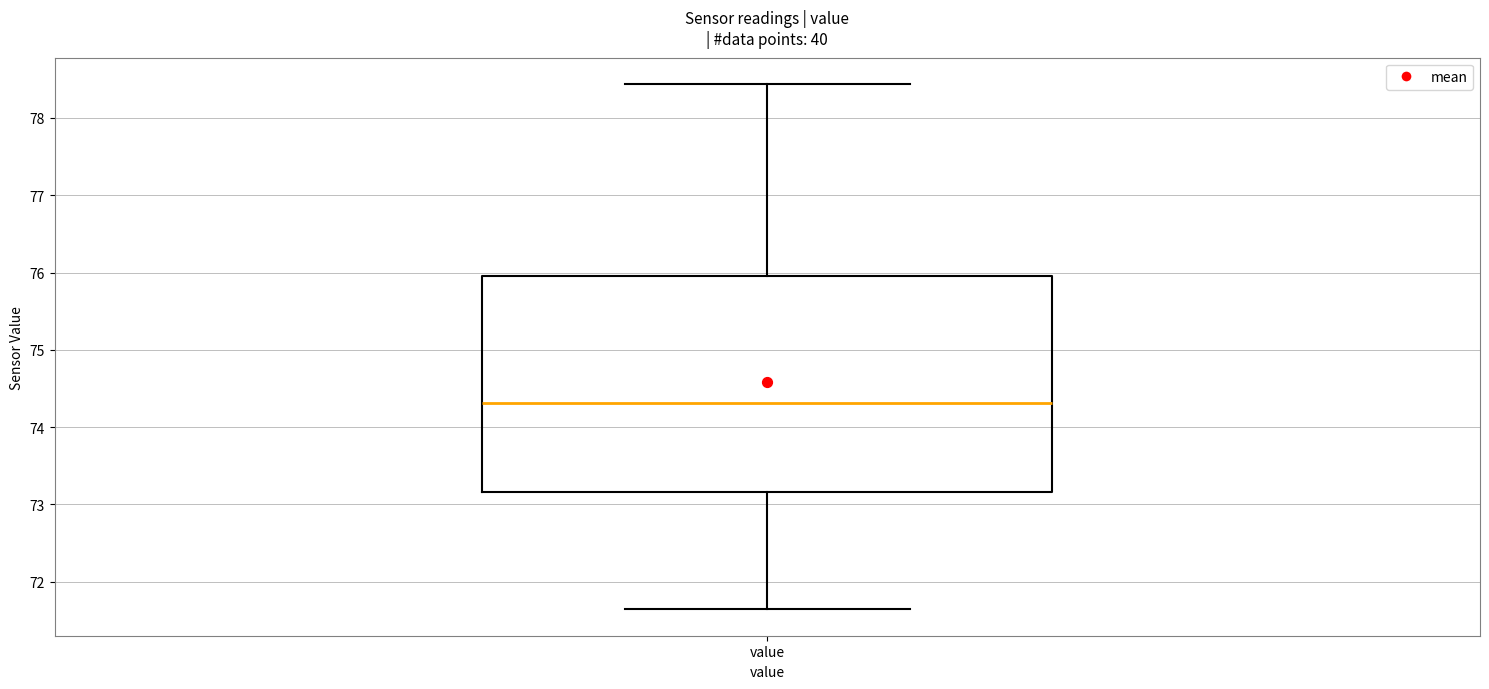

Where does the median line of the box for value sit on the y-axis? The values are not printed on the chart, so give them approximately, as read against the axis.

74.3